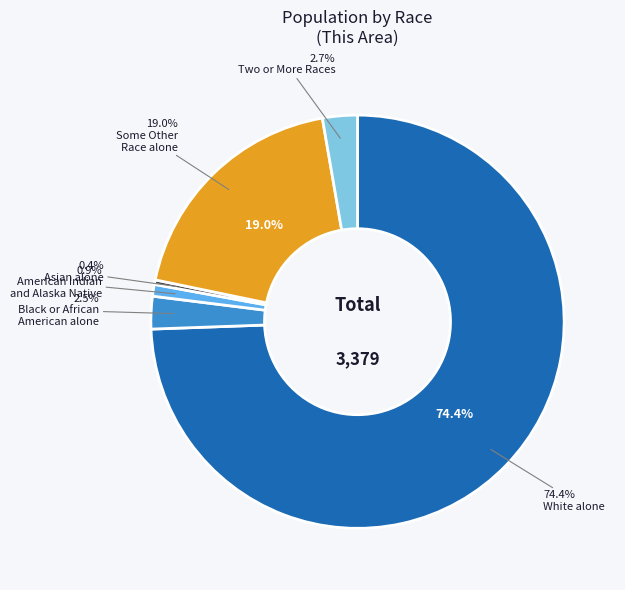

How many segments does this pie chart have?

6